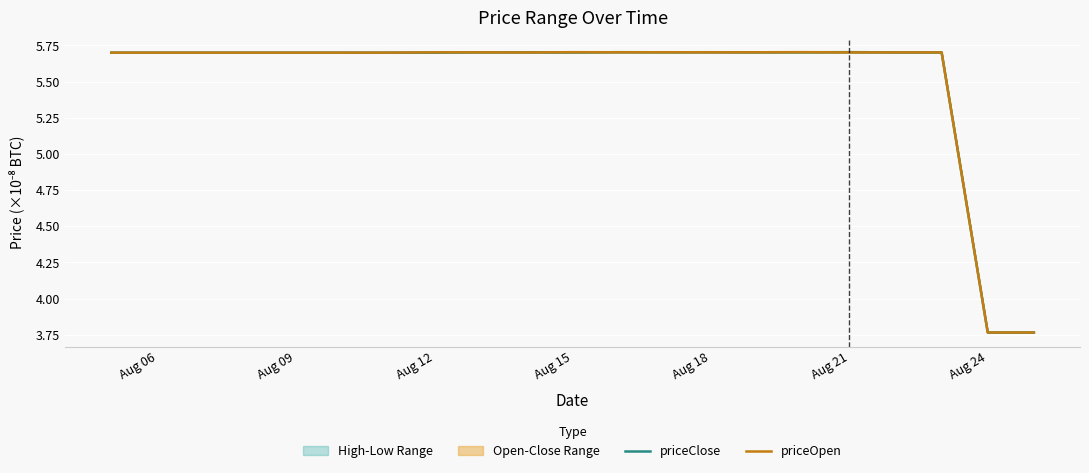

Where is the first local maximum for priceOpen?

Aug 12